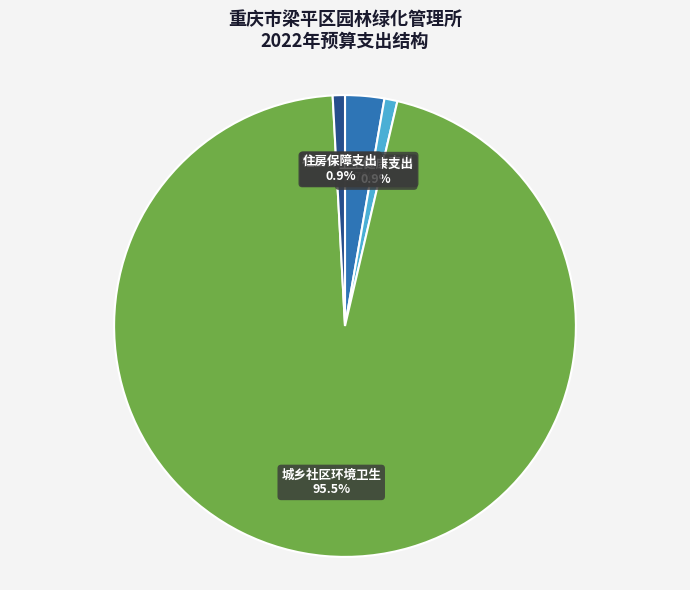

Is there any slice that represents more than half of the pie?

Yes